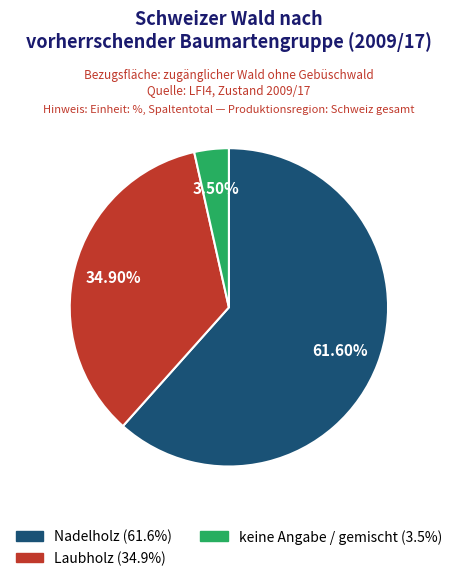

How many segments does this pie chart have?

3